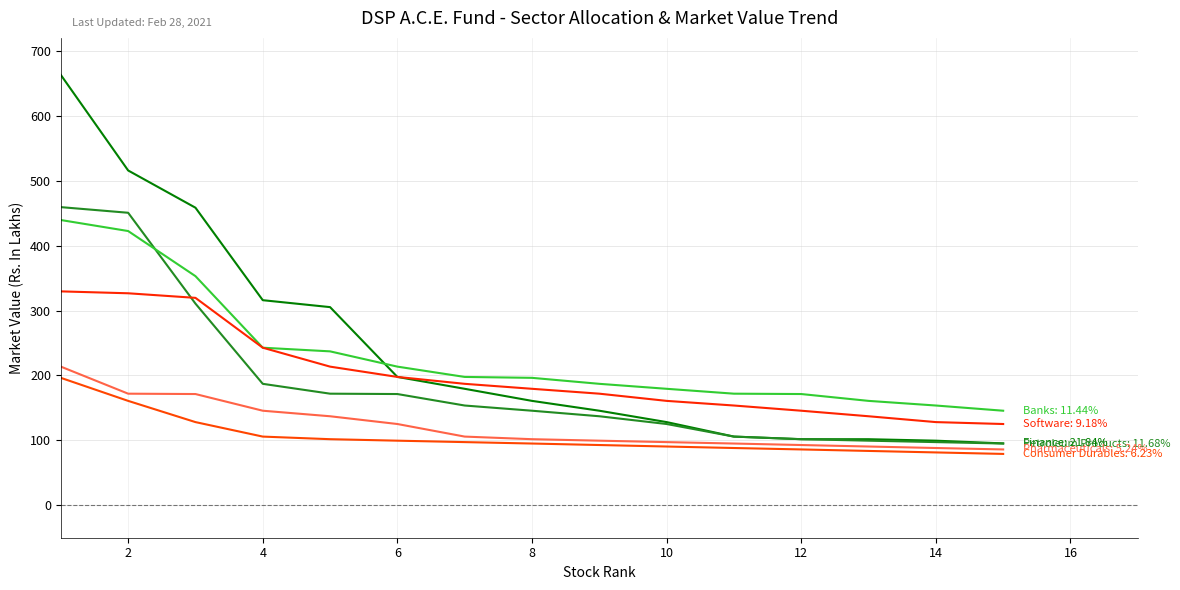

The Petroleum Products series shows 44.9 at 14. True or false?

False